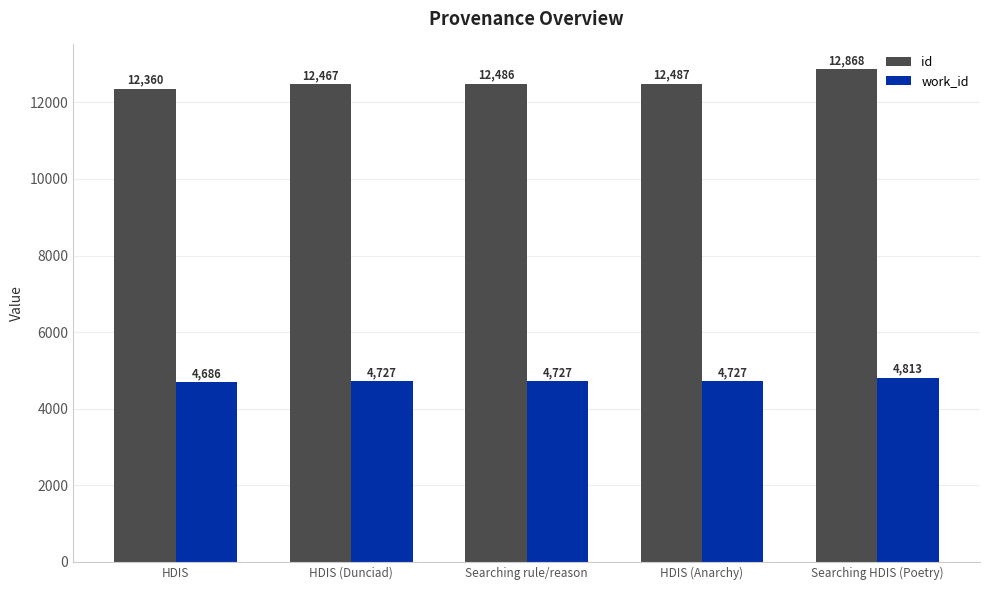

List the series in order of their peak value, lowest first.

work_id, id